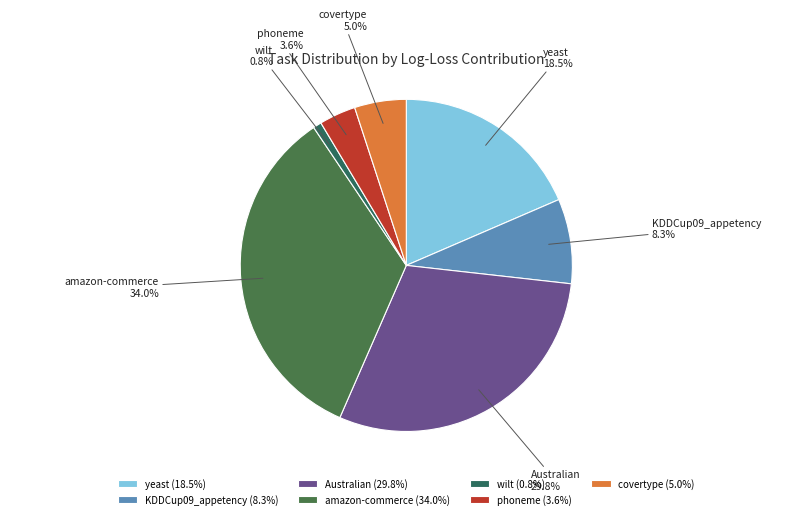

What is the ratio of the value at amazon-commerce to the value at Australian?

1.1